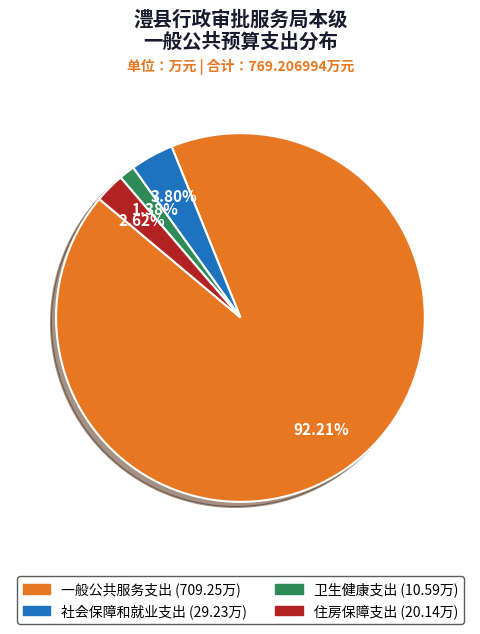

Which slice is the smallest?

卫生健康支出